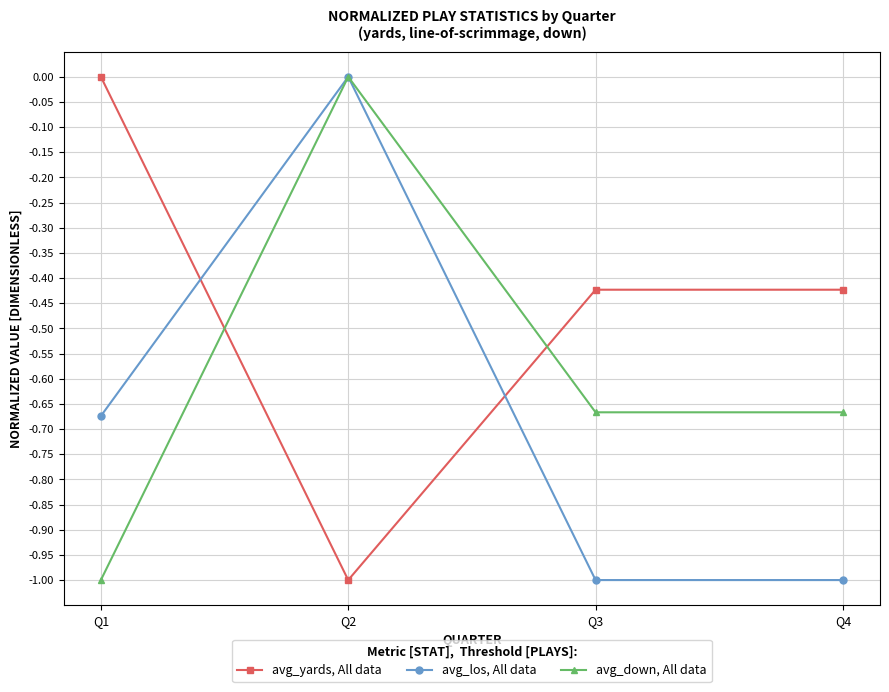

How many negative values does the avg_los, All data series have?

3